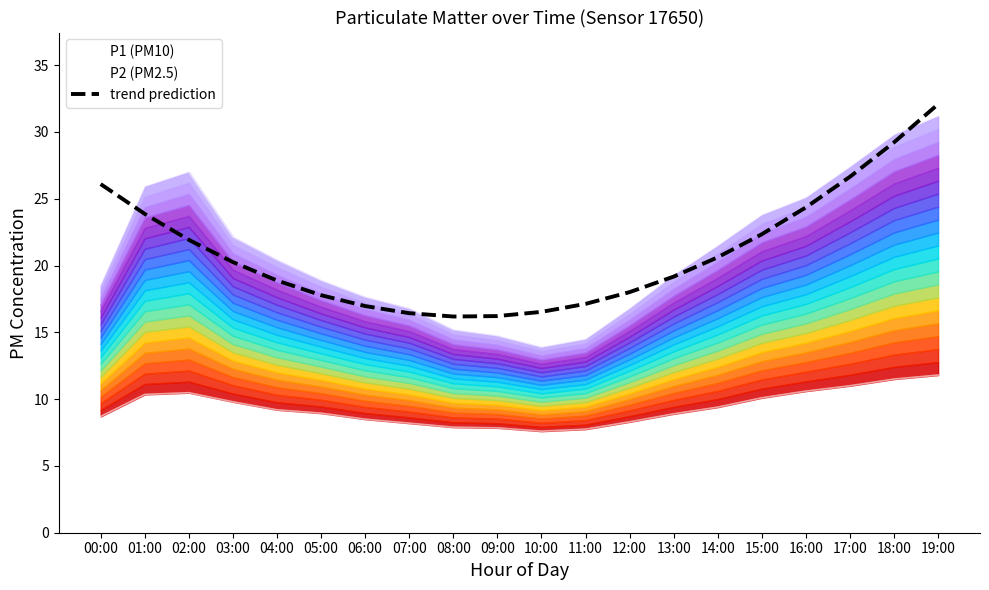

True or false: the data has more than 1 interior local peaks.

False